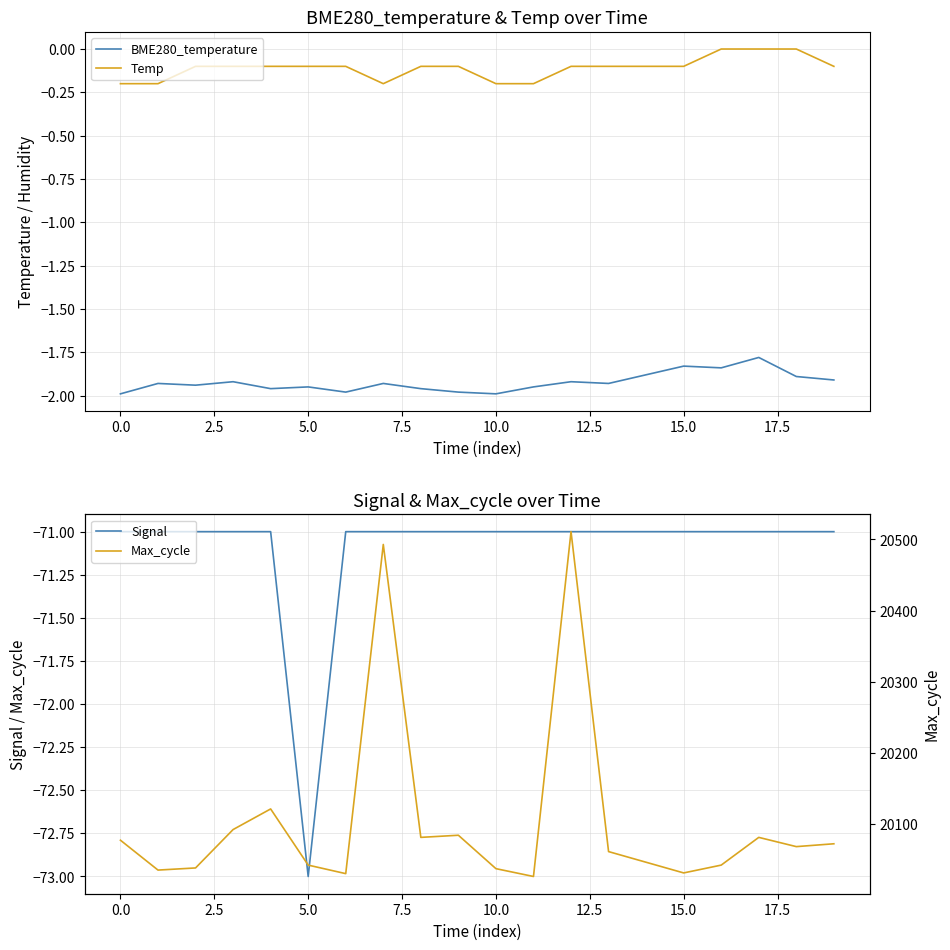

What position from the right is 17?

3